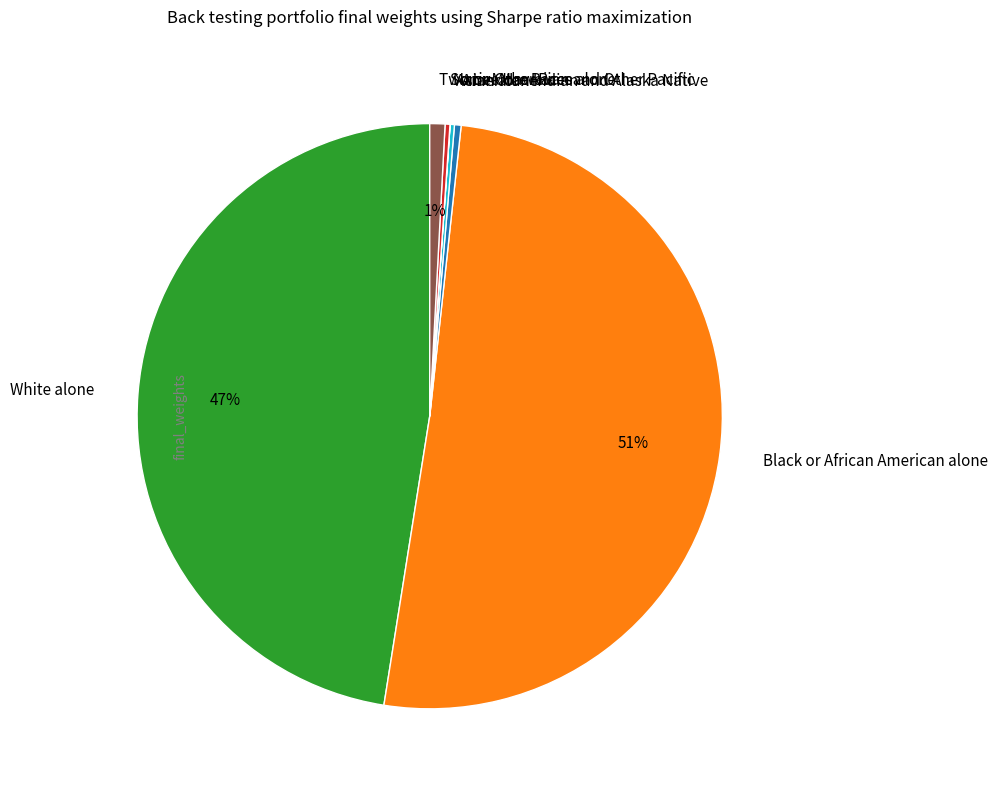

Does any single category account for the majority?

Yes